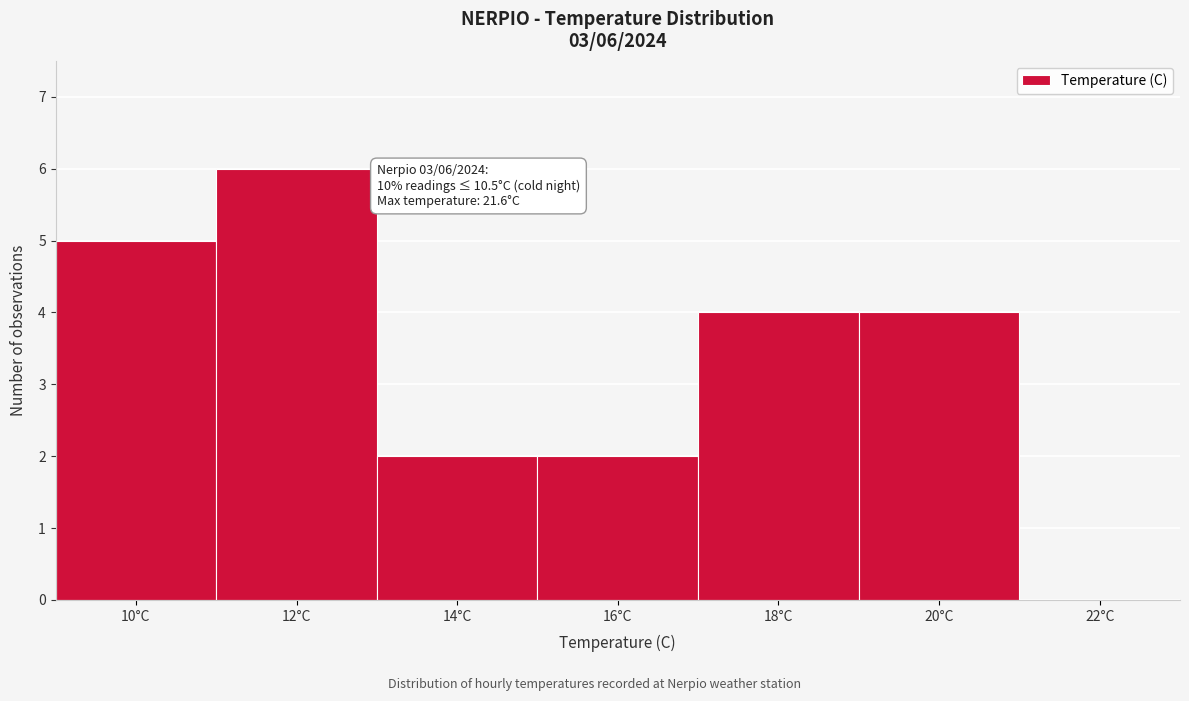

Reading left to right, transcribe all the data shown in this chart.

10°C=5	12°C=6	14°C=2	16°C=2	18°C=4	20°C=4	22°C=0